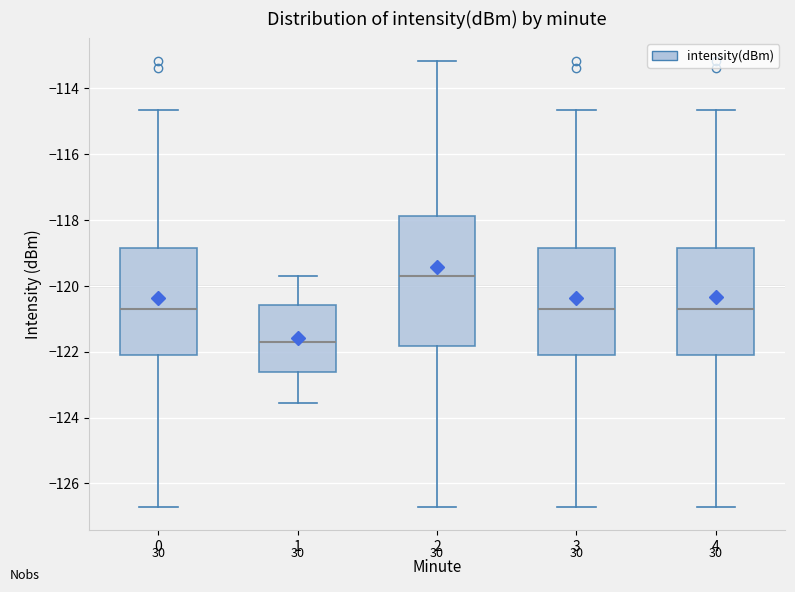

Which box is the tallest, from its lower edge to its upper edge?

2